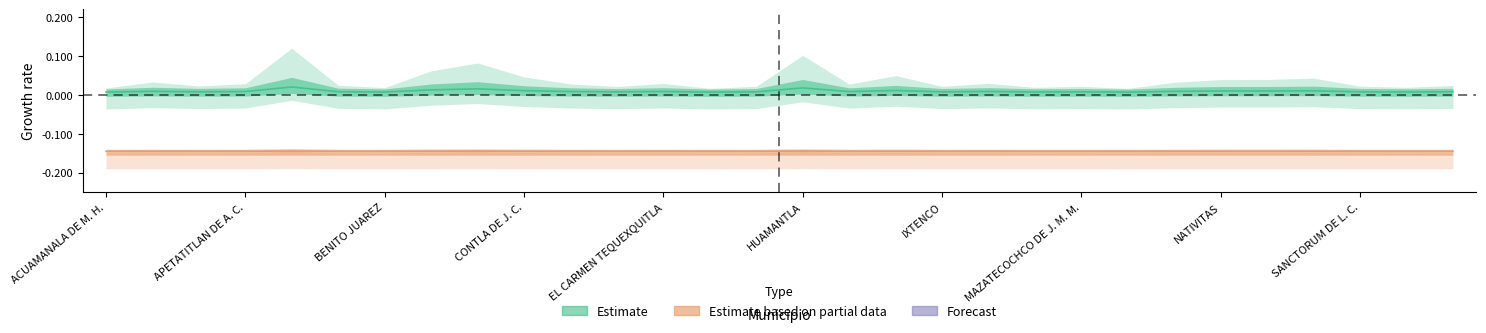

How many lines are shown in the chart?

3